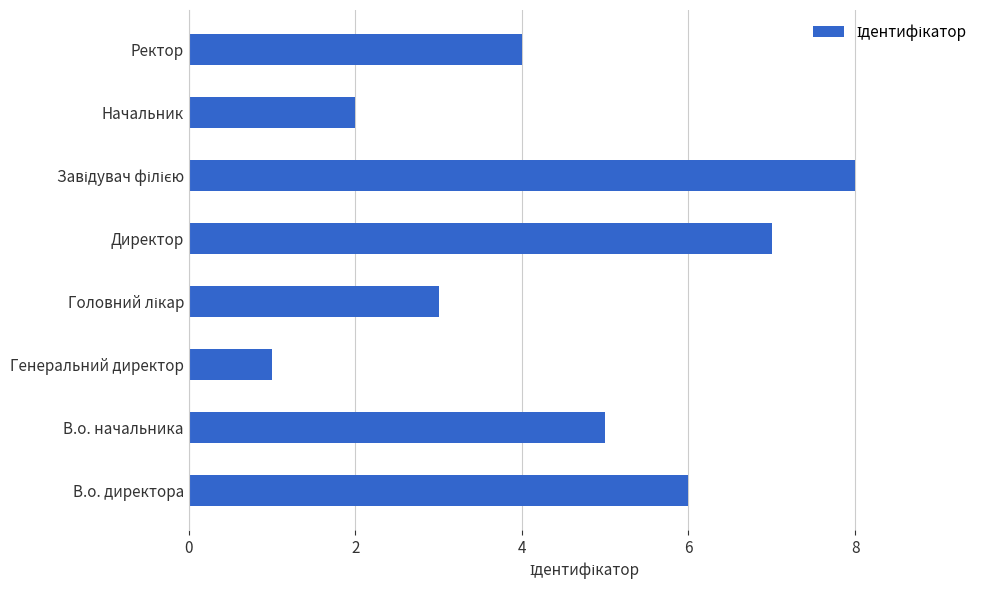

Reading bottom to top, list all the values displayed in this chart.

6	5	1	3	7	8	2	4